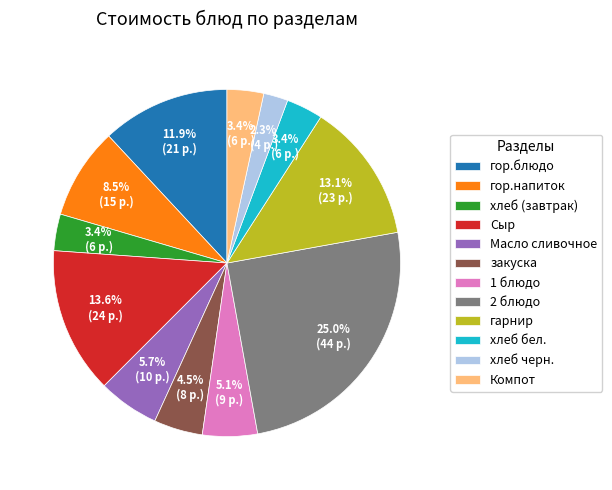

Which category has the biggest portion of the pie?

2 блюдо